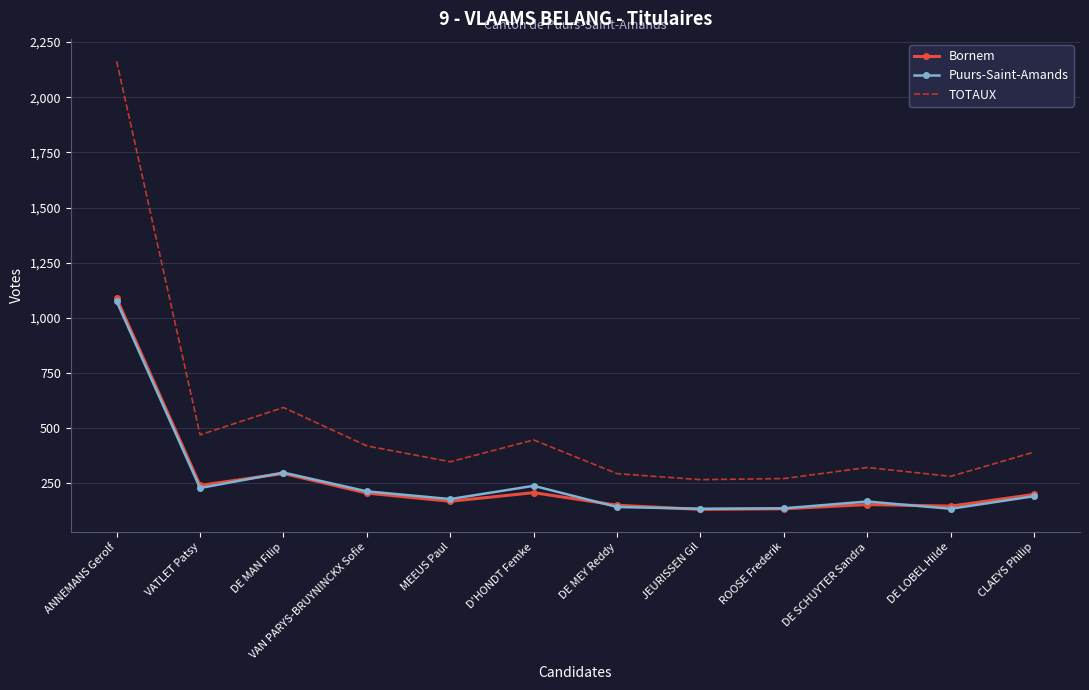

Is the value of Puurs-Saint-Amands at VATLET Patsy greater than the value of TOTAUX at DE LOBEL Hilde?

No